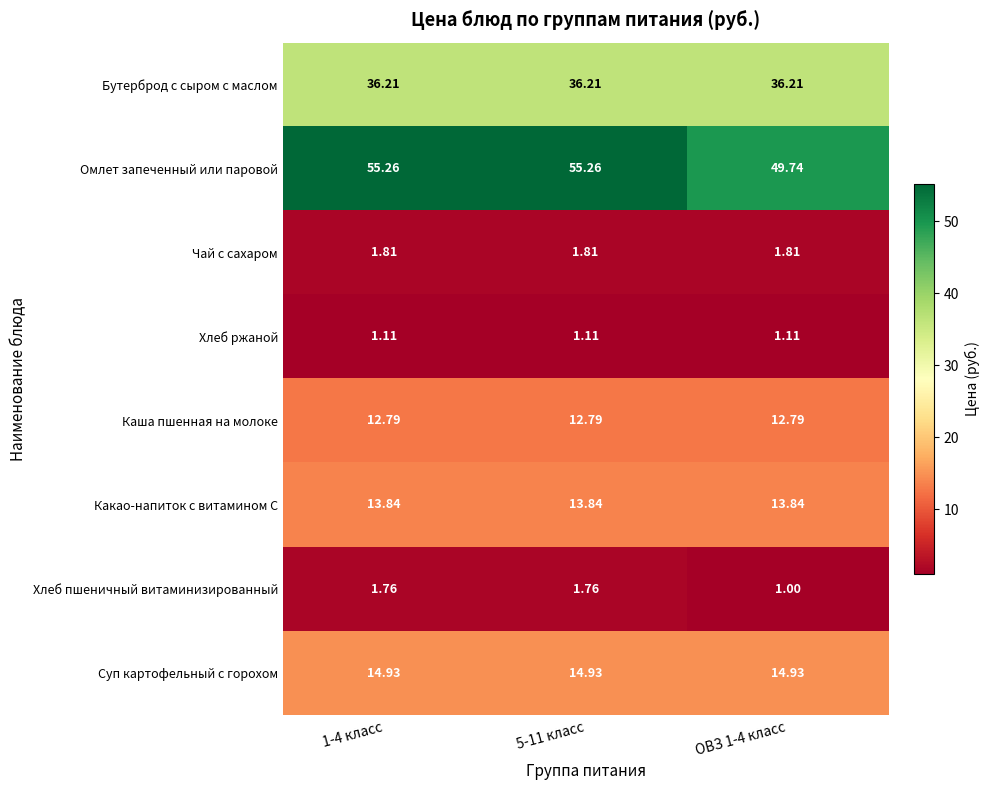

Which series has the largest total across all categories?

Омлет запеченный или паровой